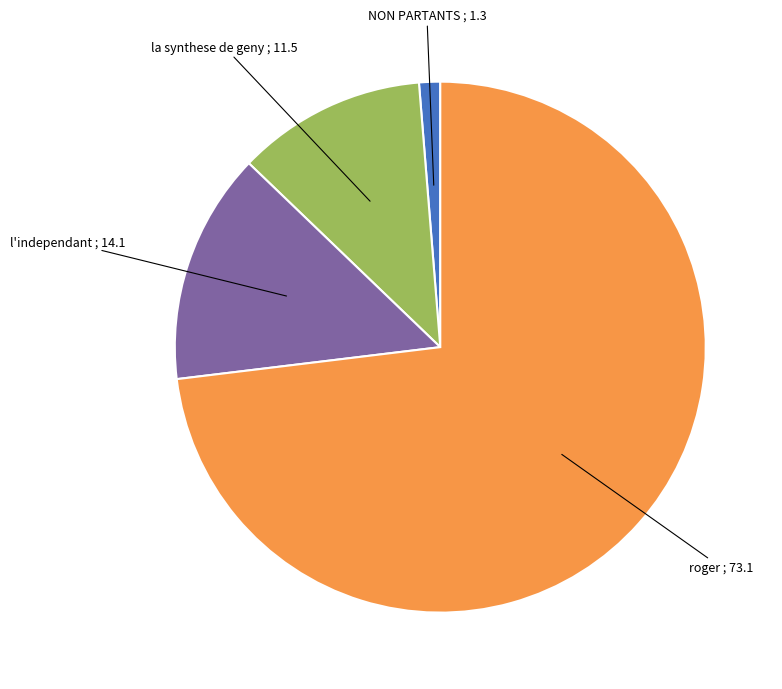

How many segments does this pie chart have?

4